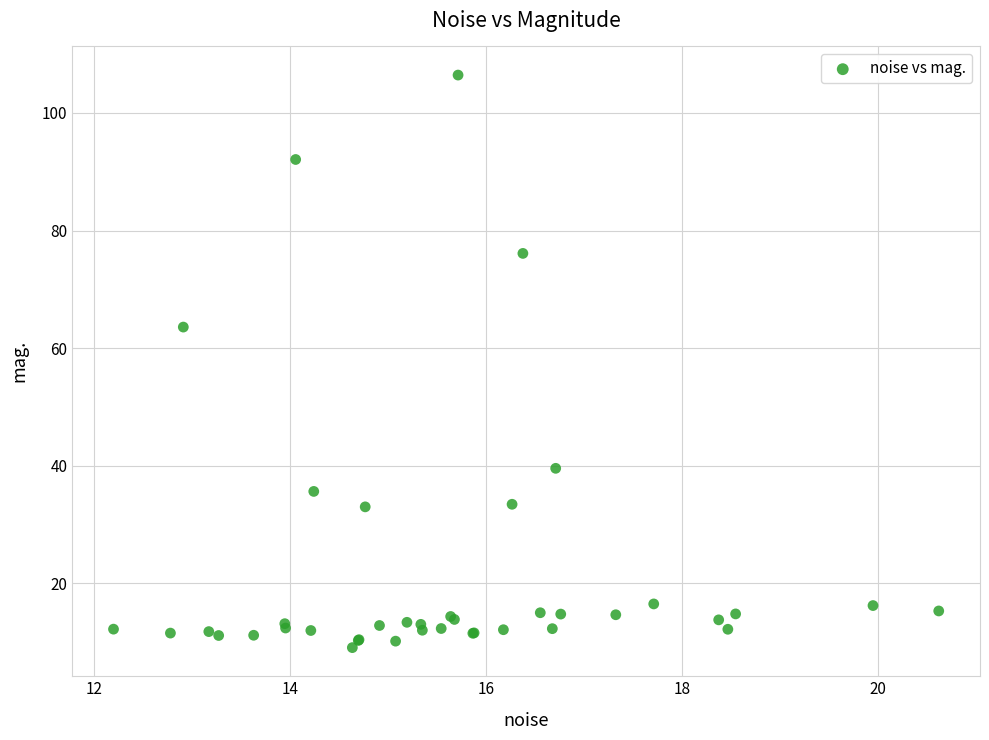

What Y value in the scatter plot is closest to 57?

63.6